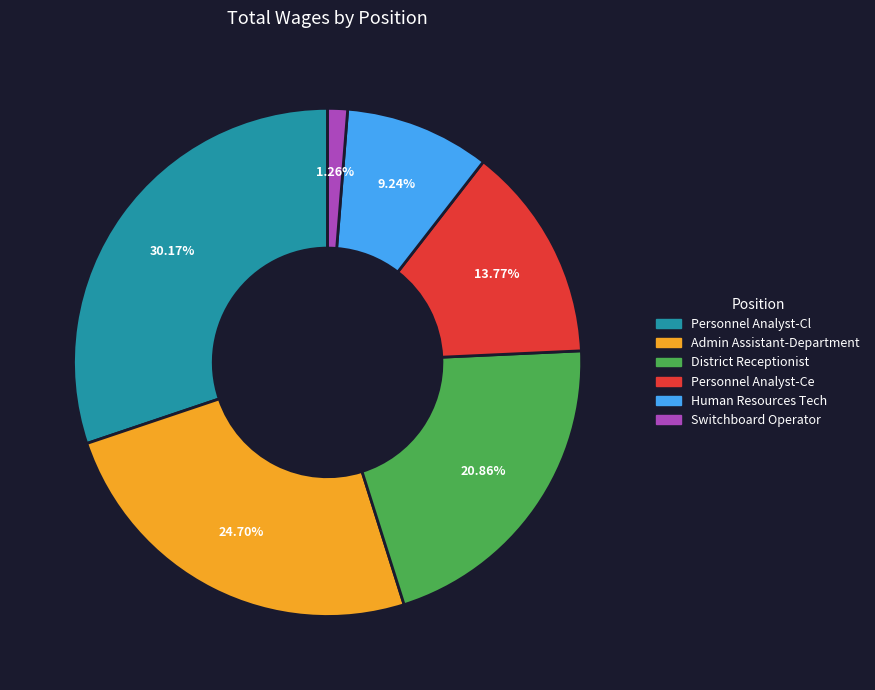

True or false: Personnel Analyst-Cl accounts for 22% of the total.

False